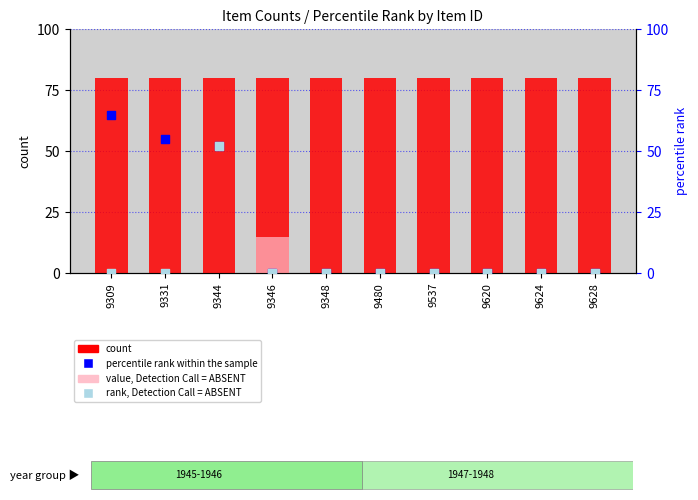

Which series has the widest spread of Y values?

percentile rank within the sample